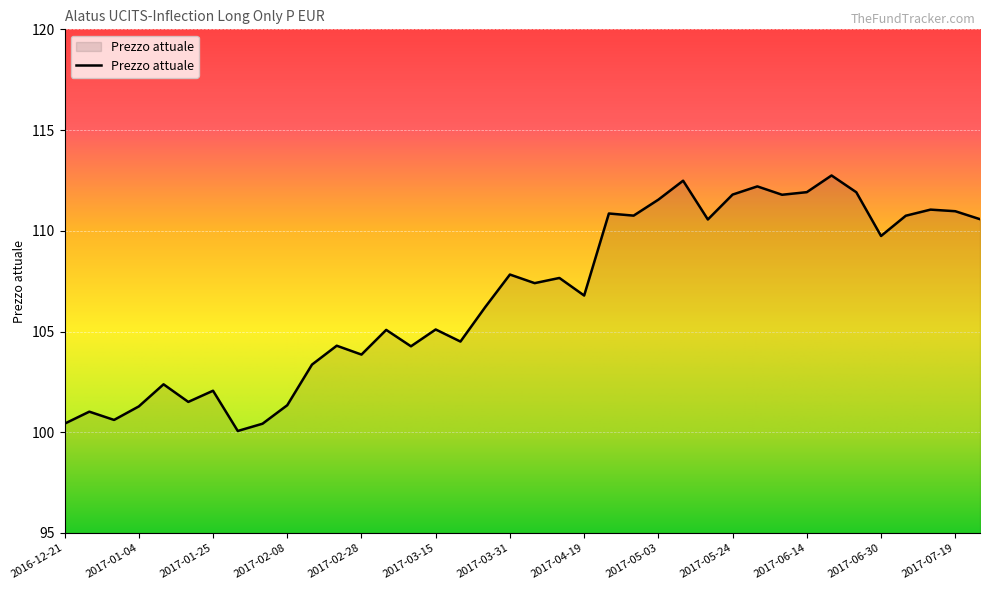

What is the maximum value shown in the chart?

112.7